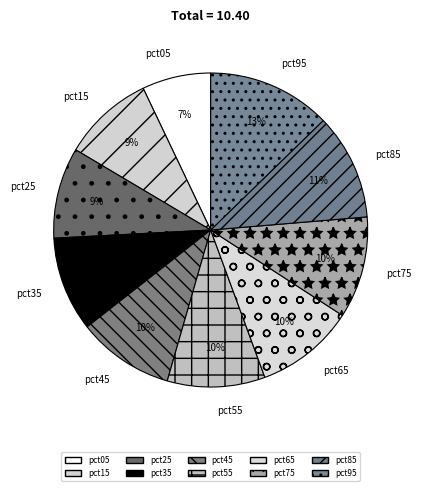

What is the smallest slice in the pie chart?

pct05